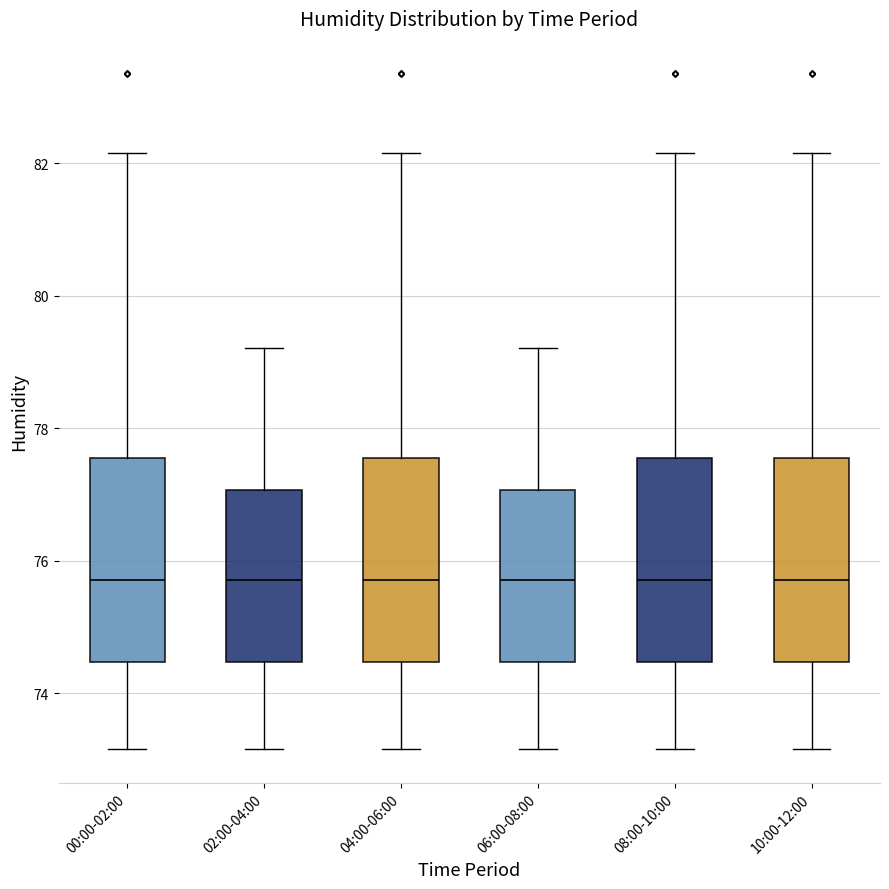

Reading left to right, transcribe this box plot: for each box, give where its median line is, the range the box spans, and where its two whiskers end, as read against the y-axis. The values are not printed on the chart, so give them approximately, as read against the axis.

00:00-02:00: median 75.8, box 74.4 to 77.6, whiskers 73.2 to 82.2
02:00-04:00: median 75.8, box 74.4 to 77.0, whiskers 73.2 to 79.2
04:00-06:00: median 75.8, box 74.4 to 77.6, whiskers 73.2 to 82.2
06:00-08:00: median 75.8, box 74.4 to 77.0, whiskers 73.2 to 79.2
08:00-10:00: median 75.8, box 74.4 to 77.6, whiskers 73.2 to 82.2
10:00-12:00: median 75.8, box 74.4 to 77.6, whiskers 73.2 to 82.2